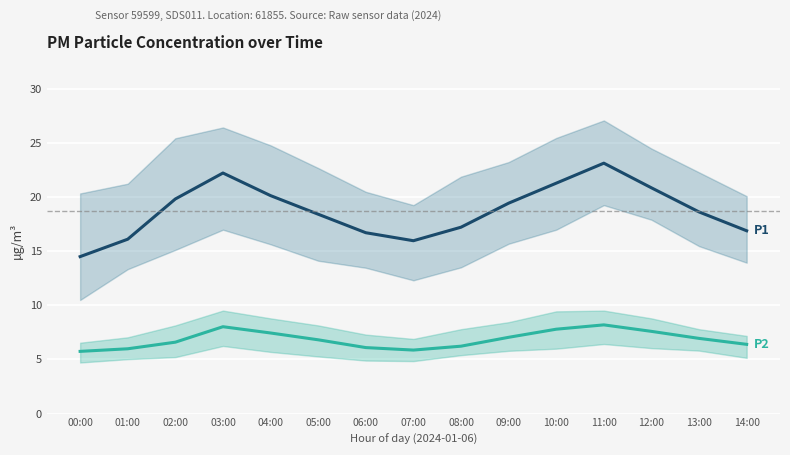

Which has a higher value, 06:00 or 04:00?

04:00